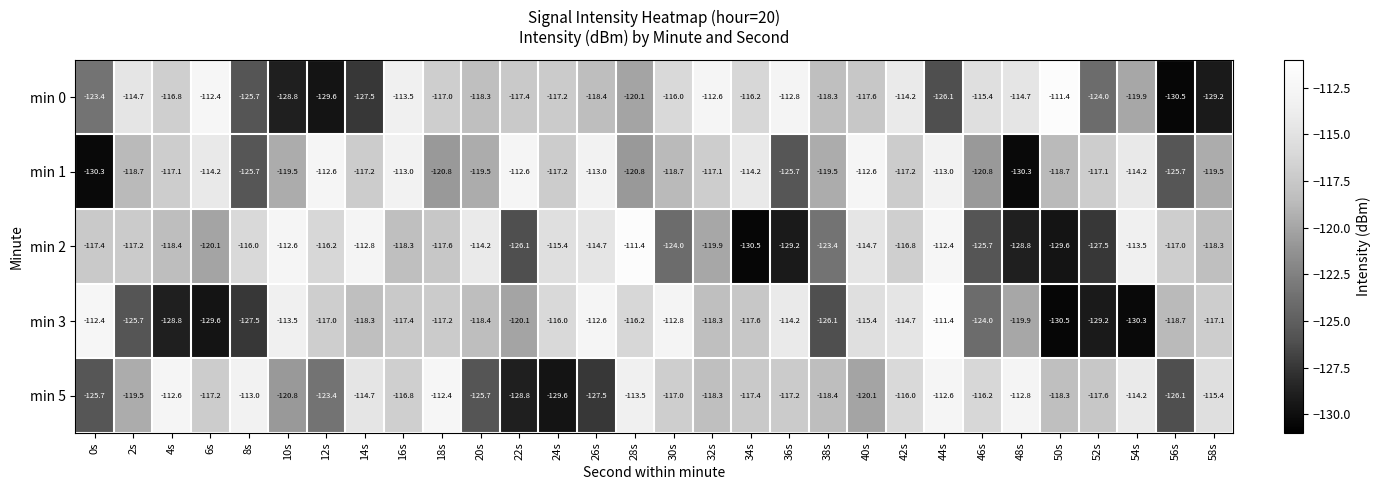

Count the number of data series in this chart.

5